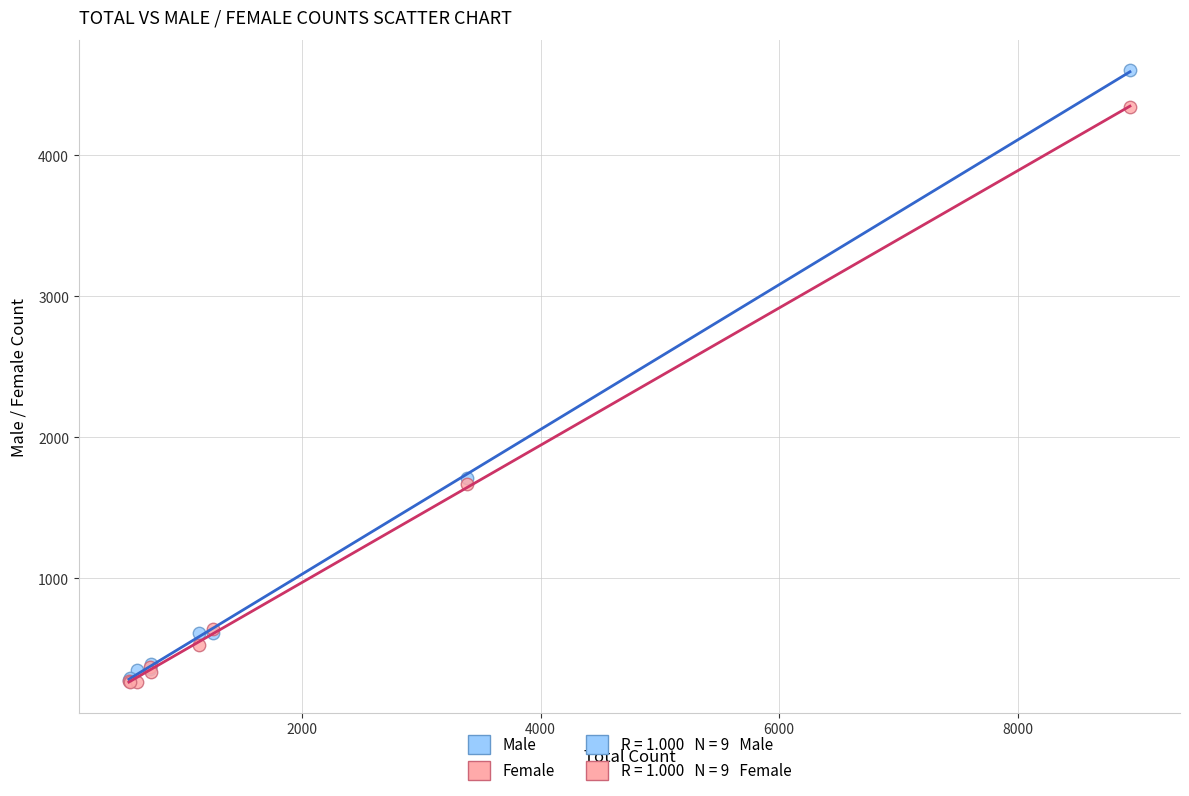

Which series contains the highest Y value?

Male